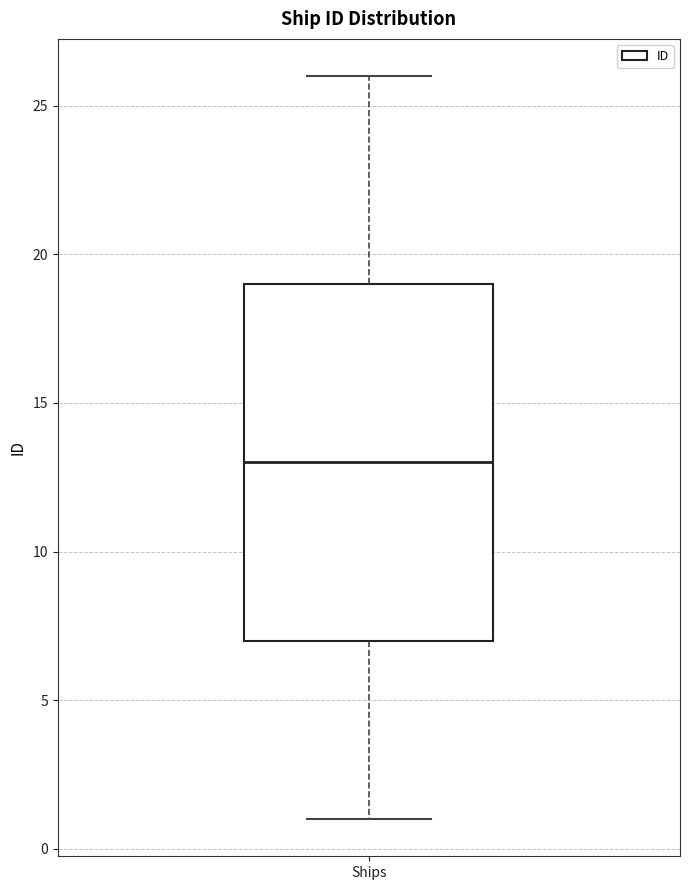

Read this box plot against the y-axis: the position of the median line, the range covered by the box, and the ends of both whiskers. The values are not printed on the chart, so give them approximately, as read against the axis.

median 13, box 7 to 19, whiskers 1 to 26